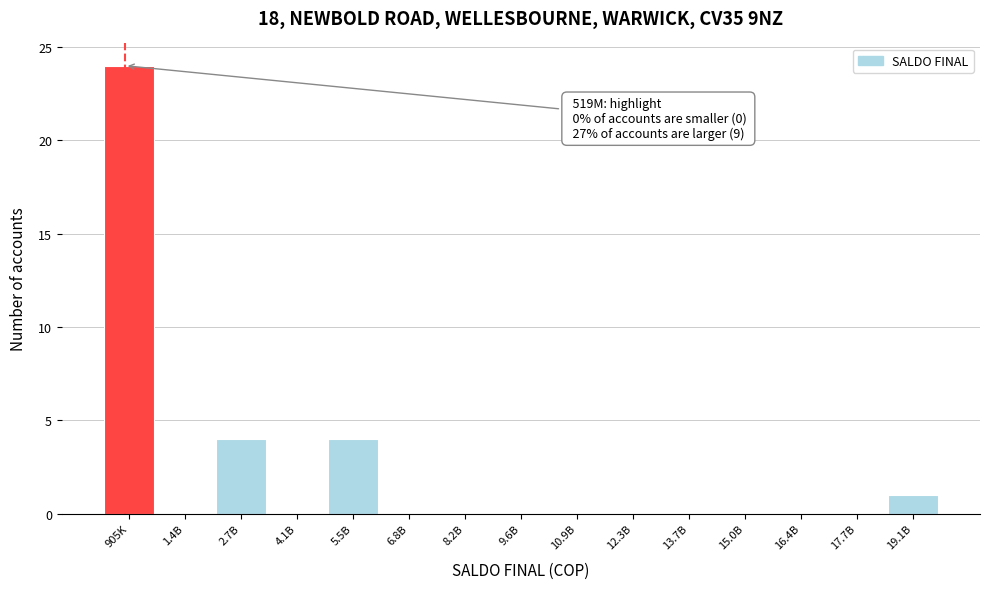

Reading left to right, extract all data points from this chart.

905K=24	1.4B=0	2.7B=4	4.1B=0	5.5B=4	6.8B=0	8.2B=0	9.6B=0	10.9B=0	12.3B=0	13.7B=0	15.0B=0	16.4B=0	17.7B=0	19.1B=1